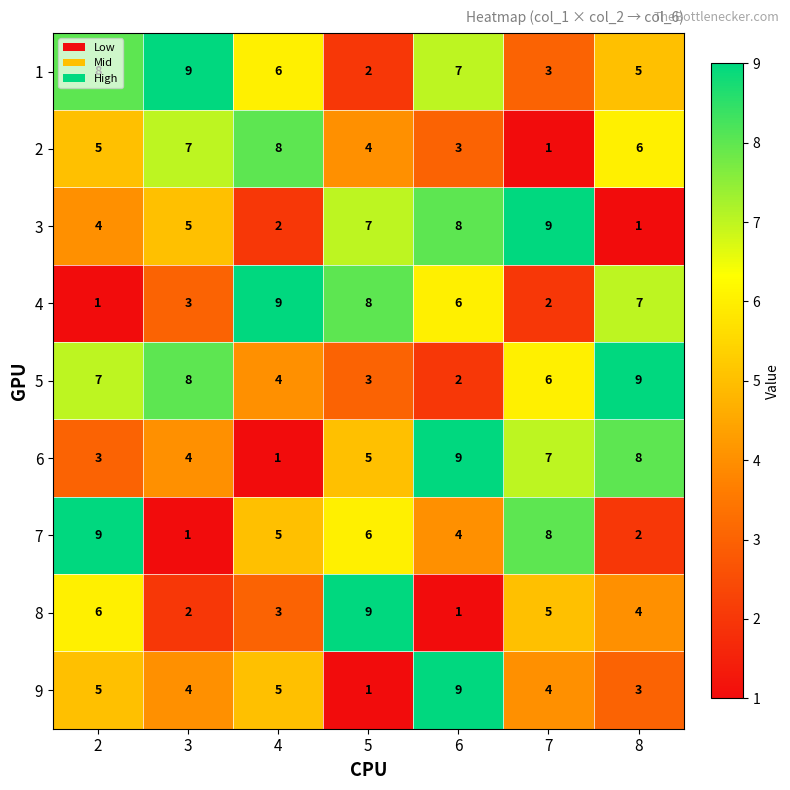

What is the spread (max minus min) of values at 8?

8